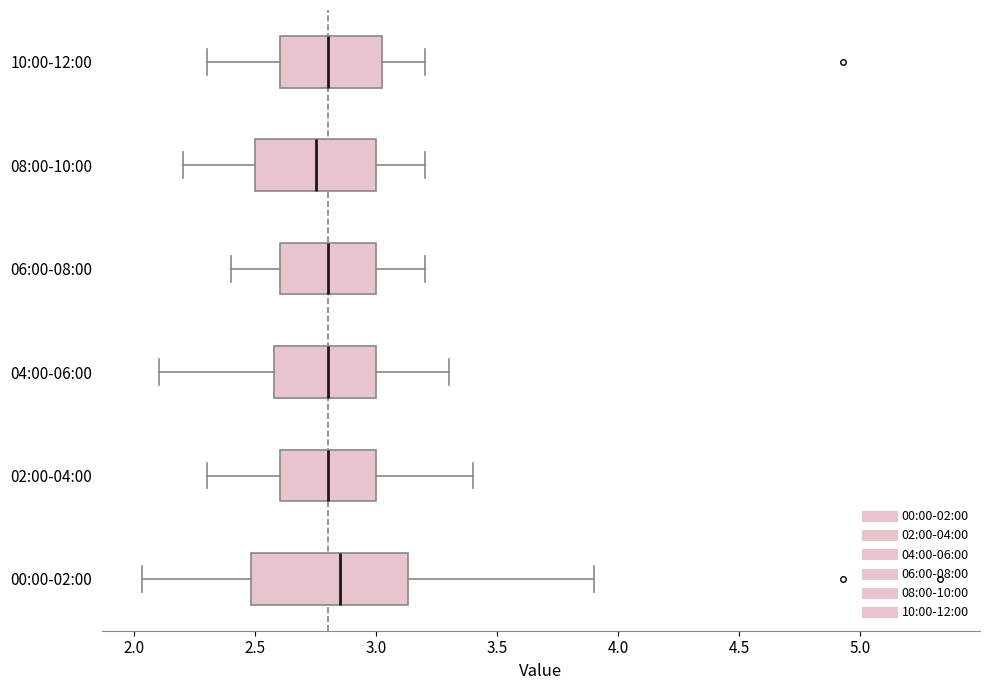

Comparing the boxes themselves (not the whiskers), which one is the widest?

00:00-02:00